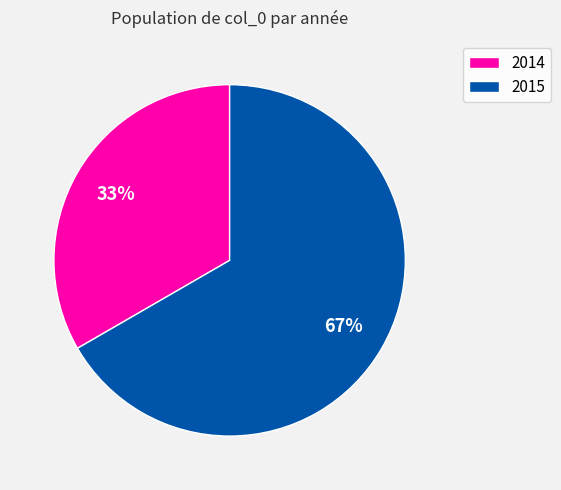

What is the ratio of the value at 2014 to the value at 2015?

0.5